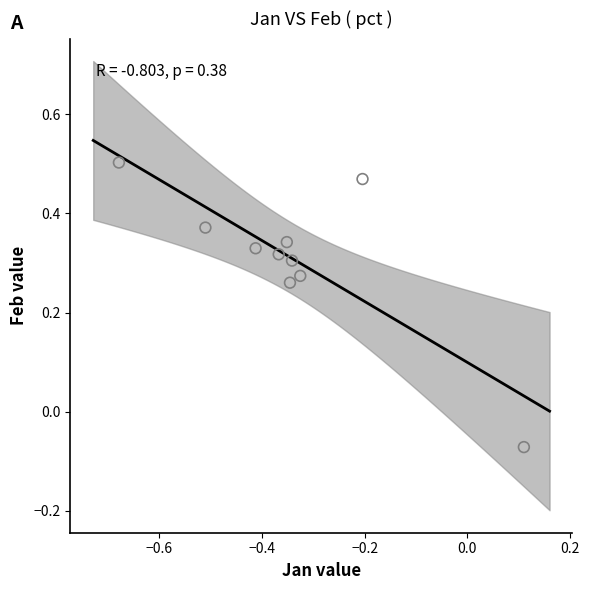

What is the average X value?

-0.3